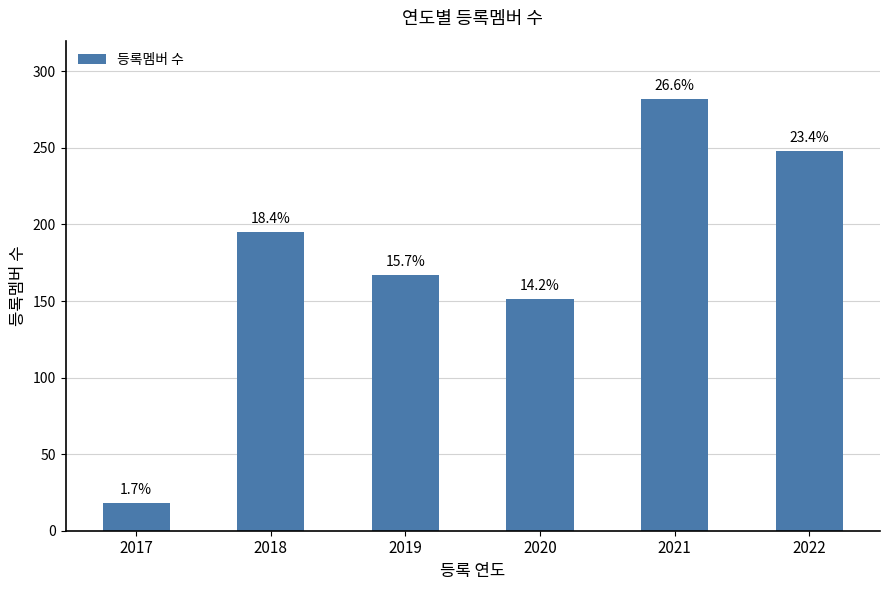

What is the value of the 2nd bar from the left?

195